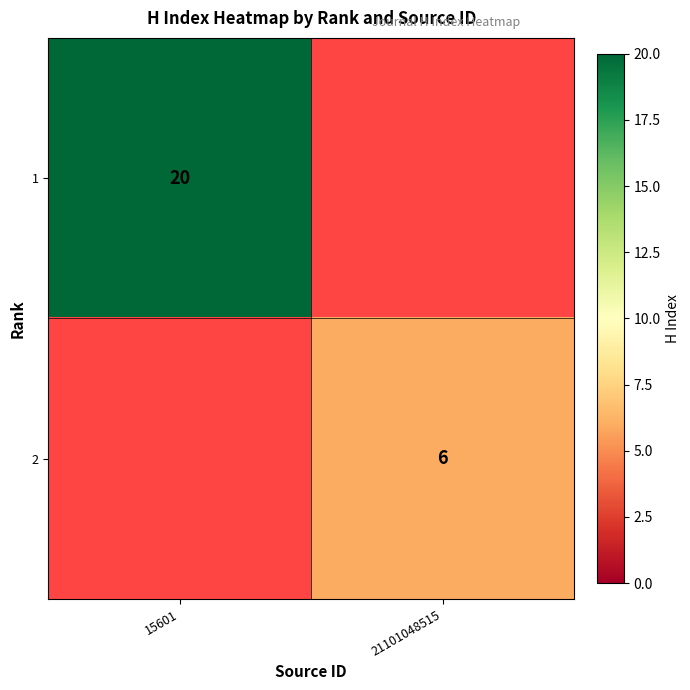

True or false: 1 has a value of 20 at 15601.

True